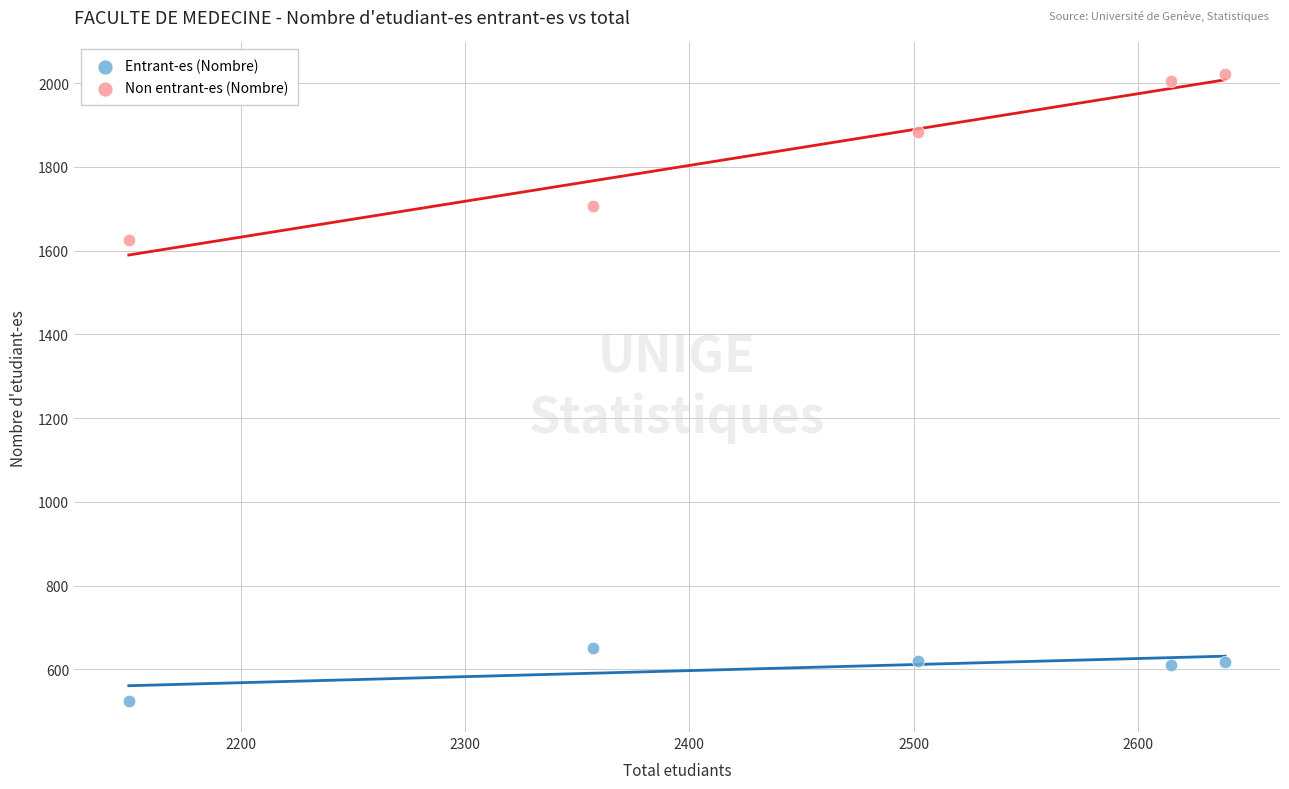

Which series contains the highest Y value?

Non entrant-es (Nombre)